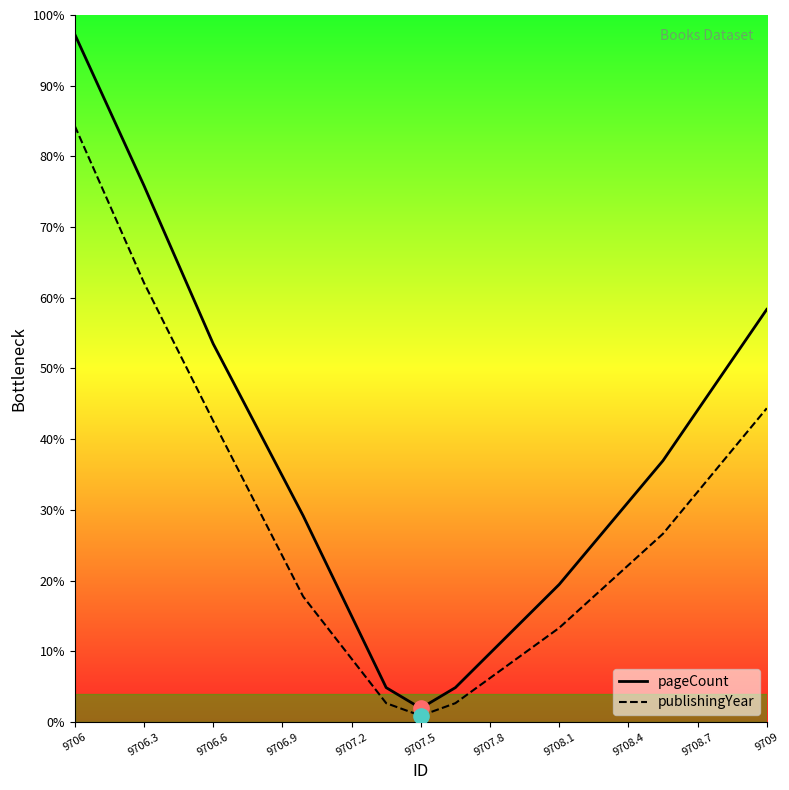

What are all the series names shown in the legend?

pageCount, publishingYear